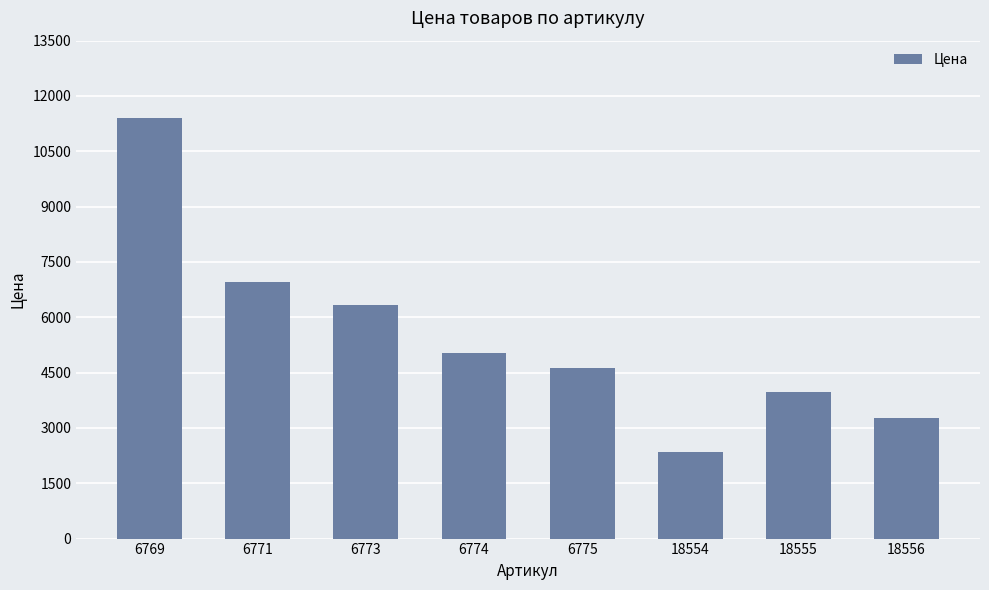

Reading left to right, what are all the values shown in this chart?

11404	6951	6334	5032	4617	2350	3969	3258